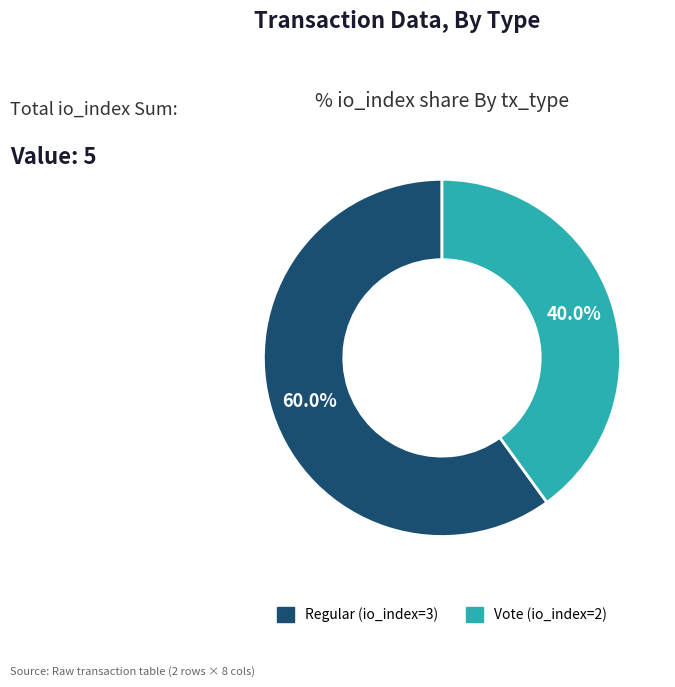

What is the total percentage of Vote (io_index=2) and Regular (io_index=3)?

100.0%